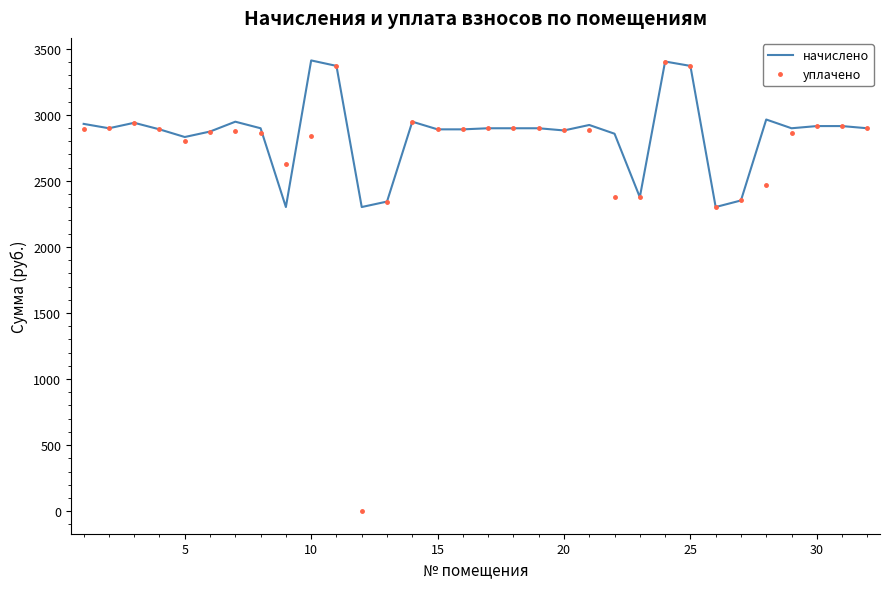

Which series has the largest range (max minus min)?

уплачено